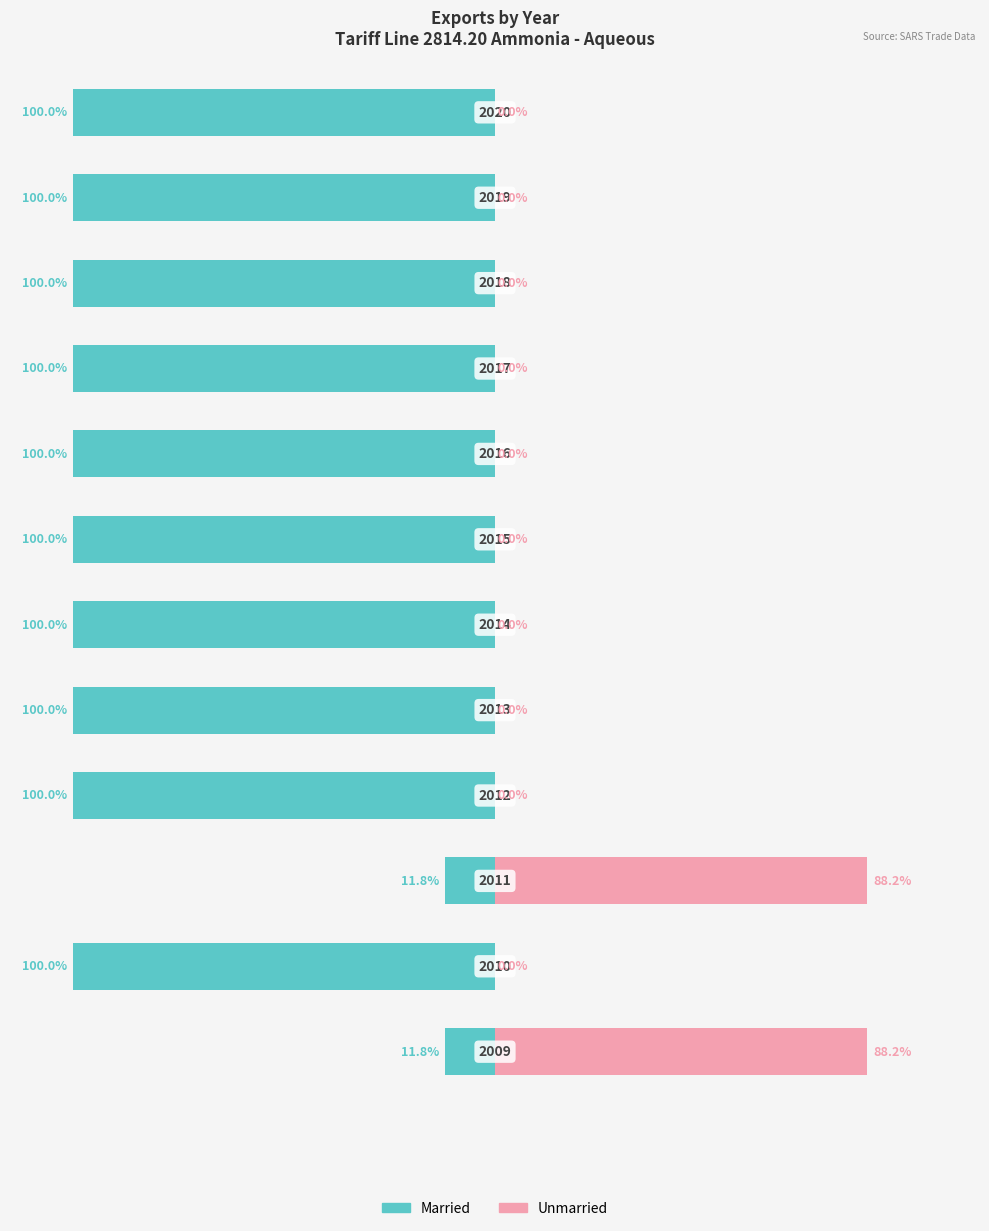

Reading left to right, extract all data points from this chart.

Married: -11.8	-100.0	-11.8	-100.0	-100.0	-100.0	-100.0	-100.0	-100.0	-100.0	-100.0	-100.0
Unmarried: 88.2	0.0	88.2	0.0	0.0	0.0	0.0	0.0	0.0	0.0	0.0	0.0